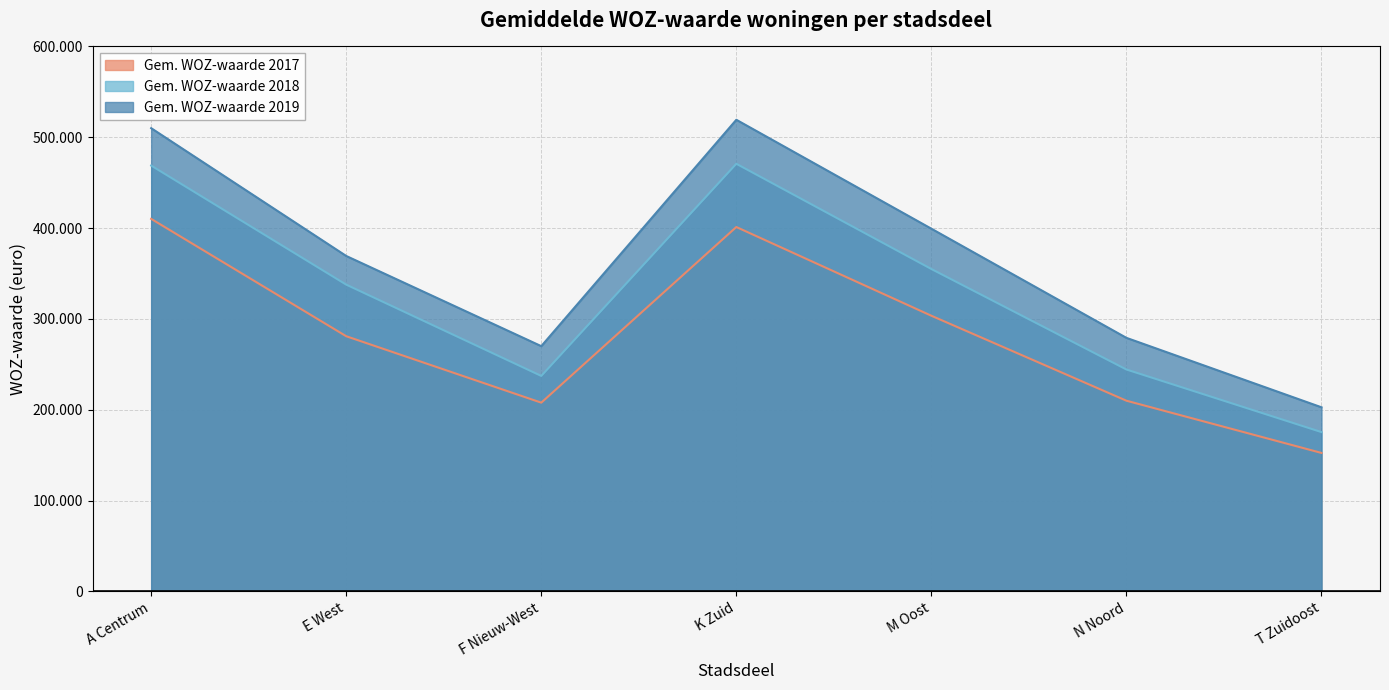

What is the label of the 7th point from the right?

A Centrum